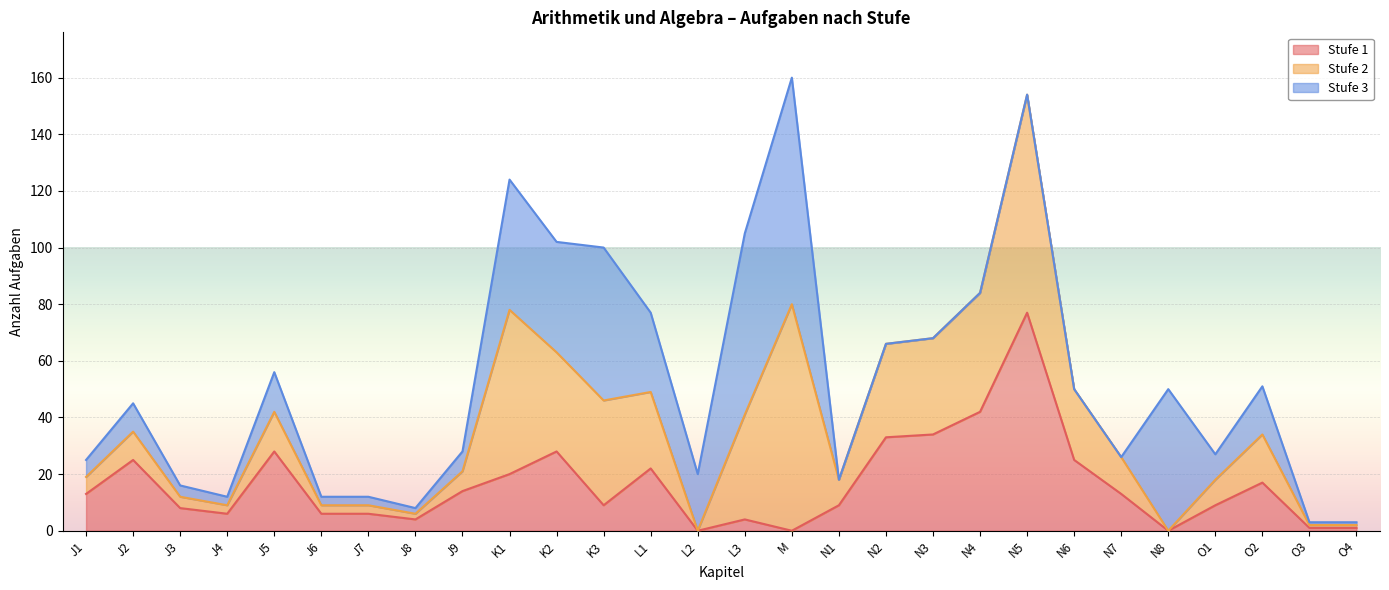

What is the total value across all series at N5?

154